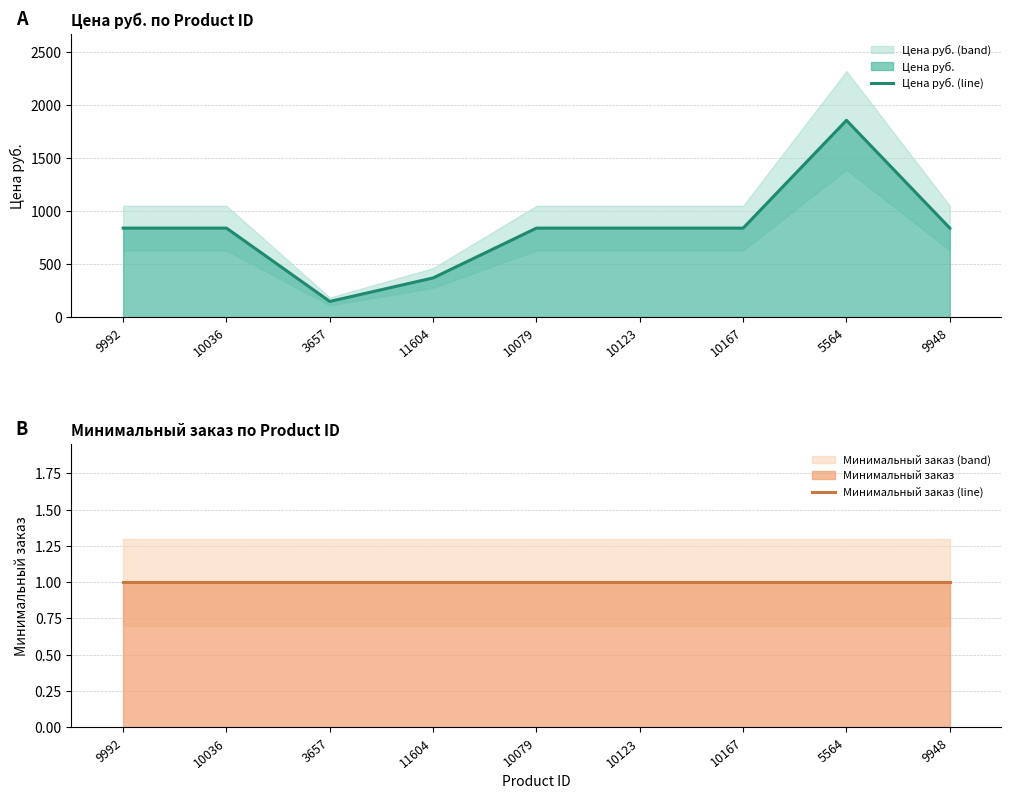

What is the label of the 2nd point from the right?

5564